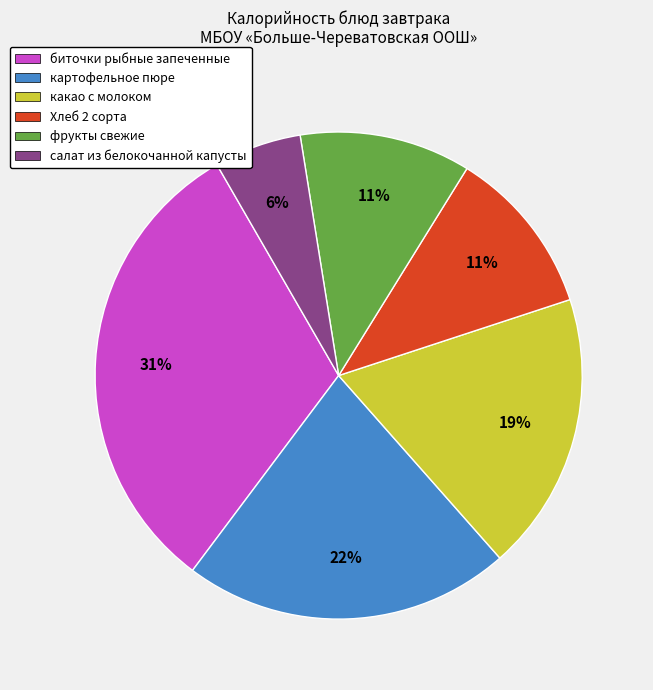

Do Хлеб 2 сорта and какао с молоком together represent more than half of the pie?

No